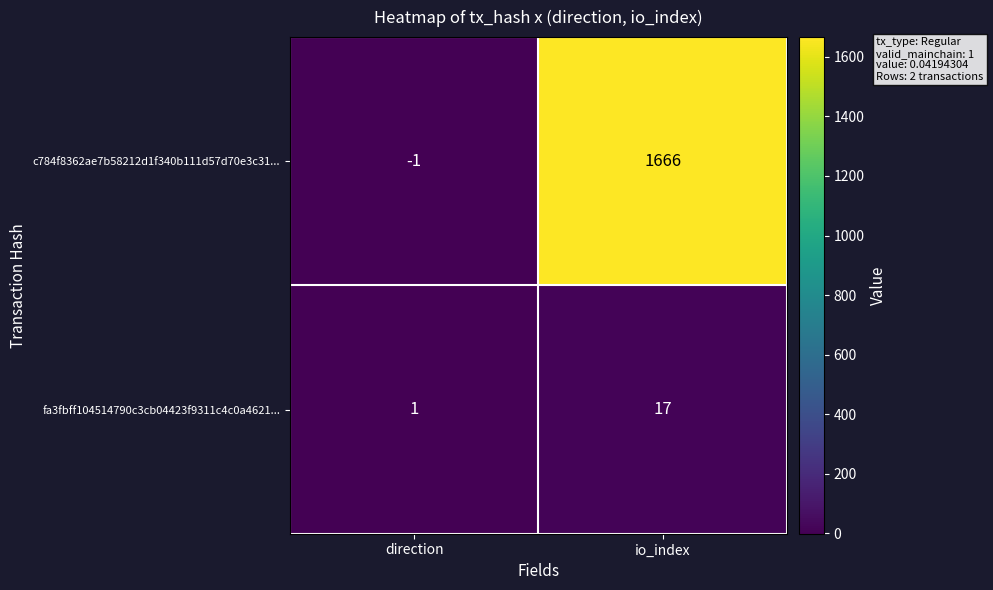

The c784f8362ae7b58212d1f340b111d57d70e3c31... series shows -1 at direction. True or false?

True